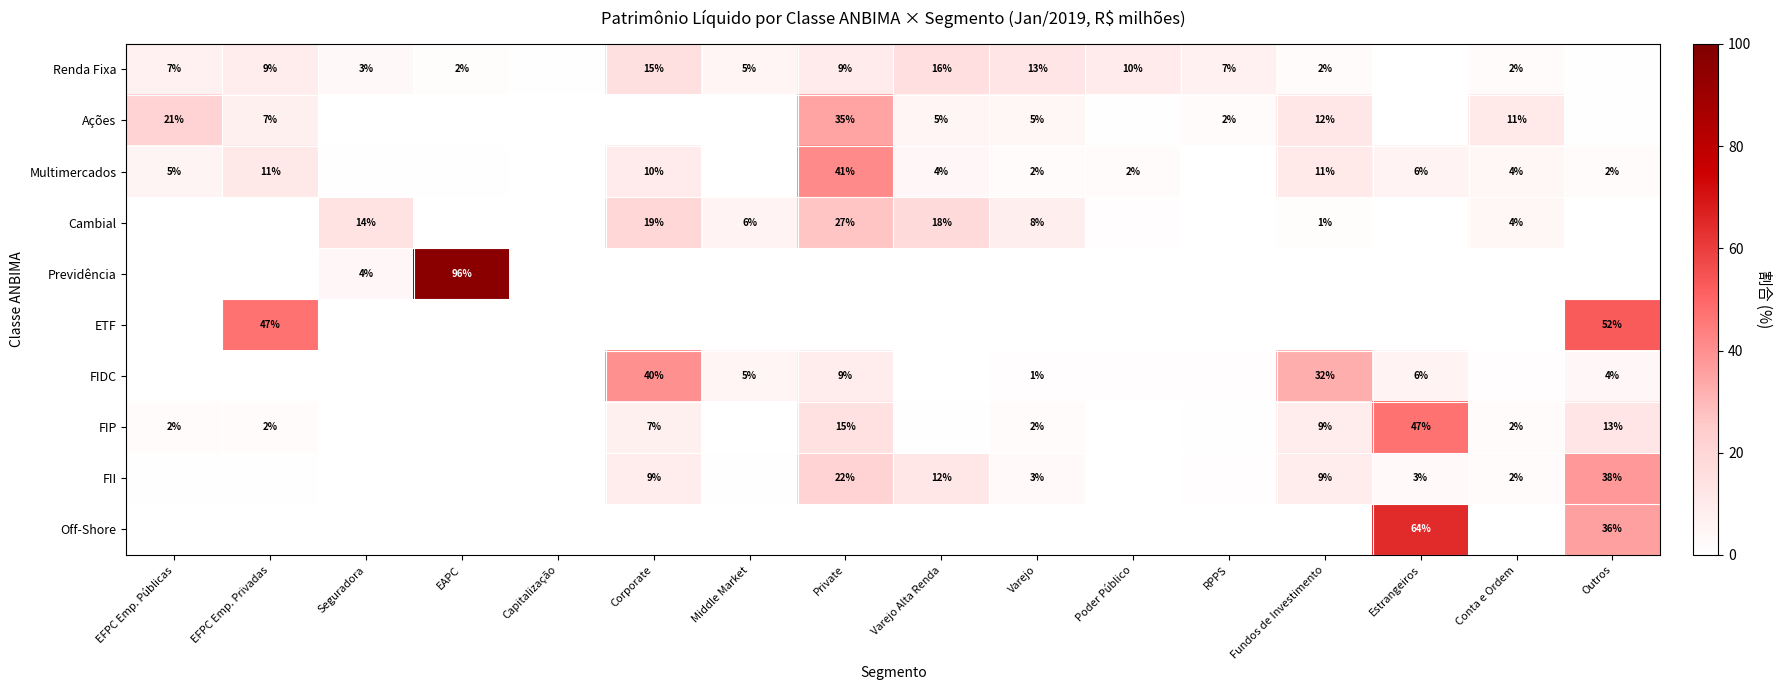

Which series has the largest total across all categories?

Multimercados